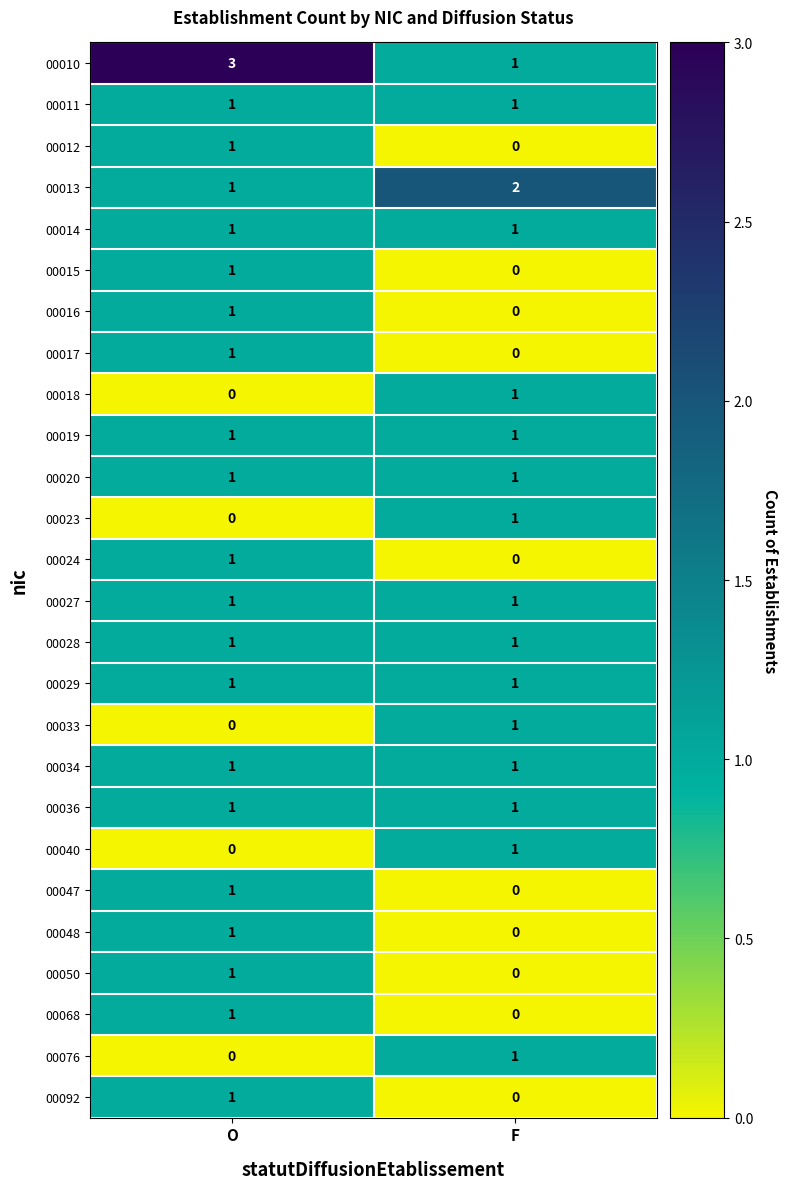

Between O and F, which series saw the biggest shift?

00010